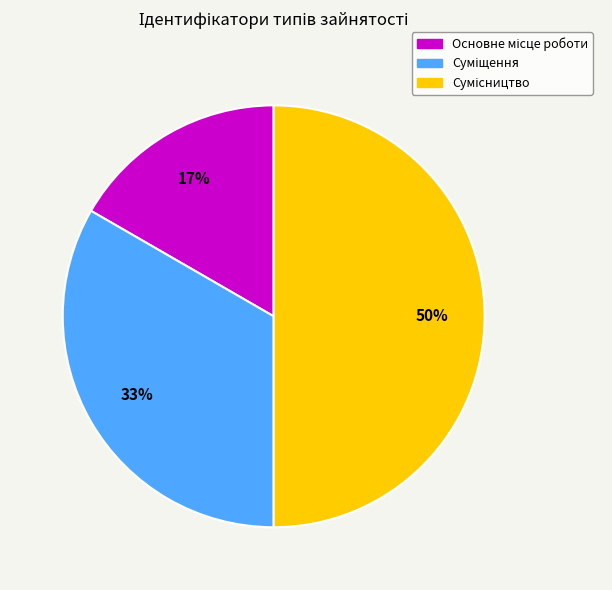

To the nearest percent, what is the difference between the largest and smallest slice percentages?

33%